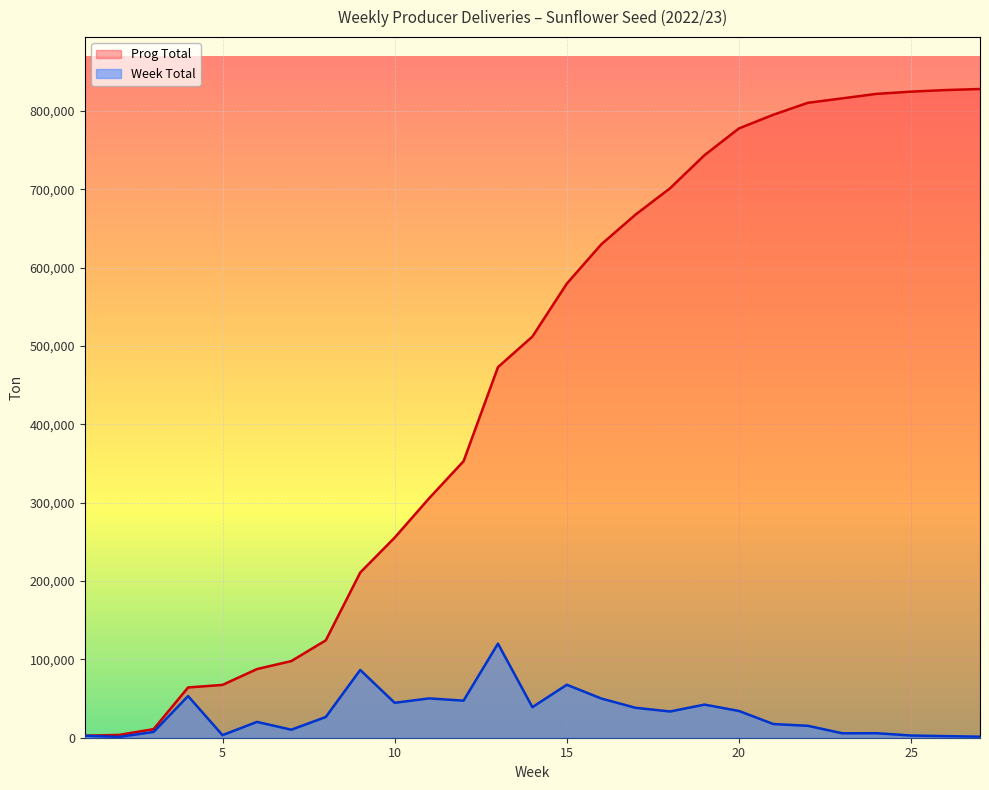

True or false: Week Total has a value of 1540 at 2.

False